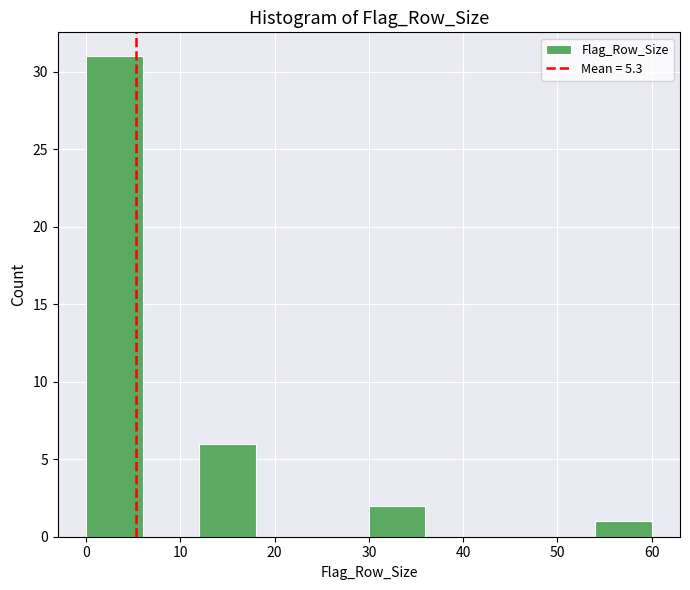

Reading left to right, transcribe this chart: for each bar, give the range it covers on the x-axis and its height. The values are not printed on the chart, so give them approximately, as read against the axis.

0 to 6: 31
6 to 12: 0
12 to 18: 6
18 to 24: 0
24 to 30: 0
30 to 36: 2
36 to 42: 0
42 to 48: 0
48 to 54: 0
54 to 60: 1